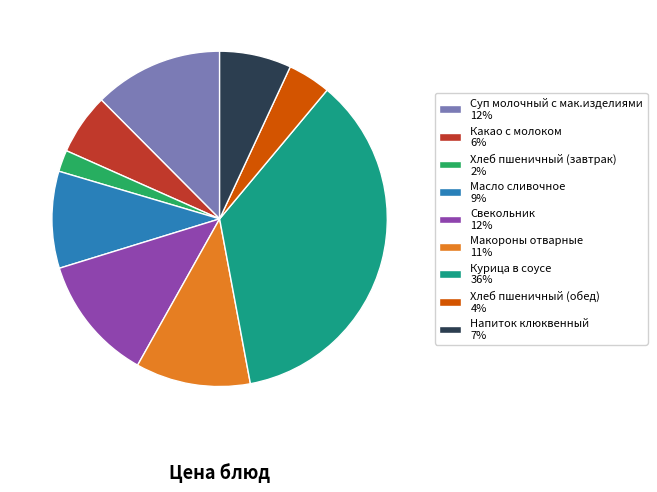

Is the sum of Курица в соусе 36% and Напиток клюквенный 7% greater than half?

No